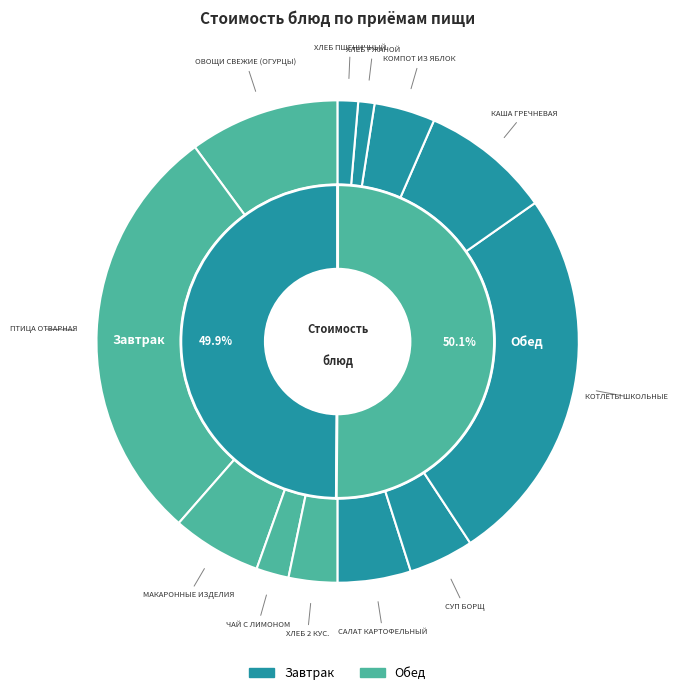

How many segments does this pie chart have?

12